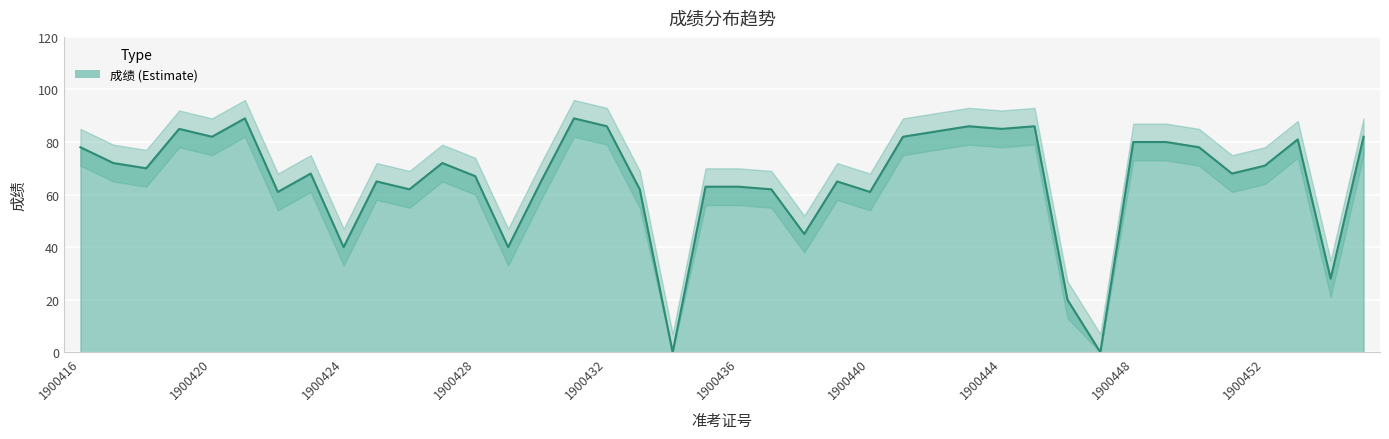

What is the highest value of the lower series?

82